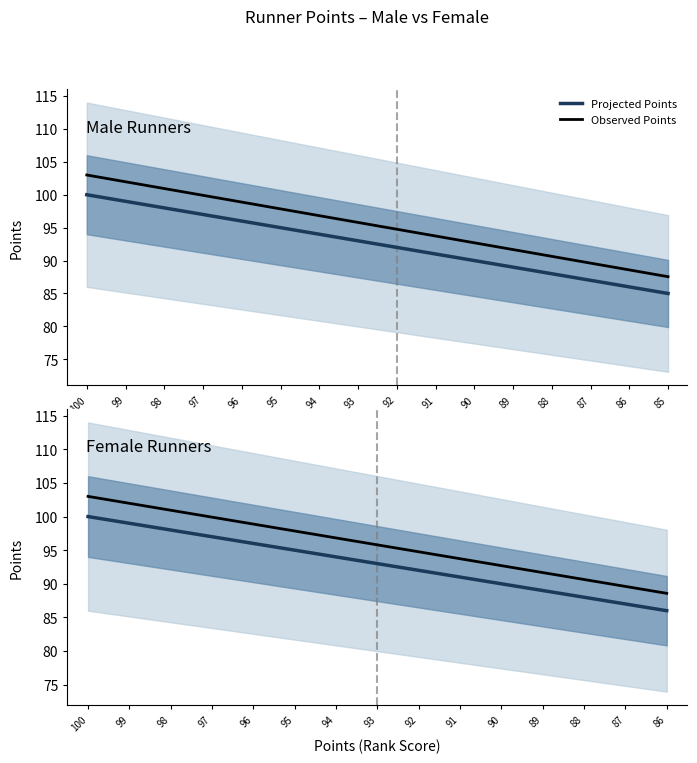

At how many categories does at least one series exceed 94?

9